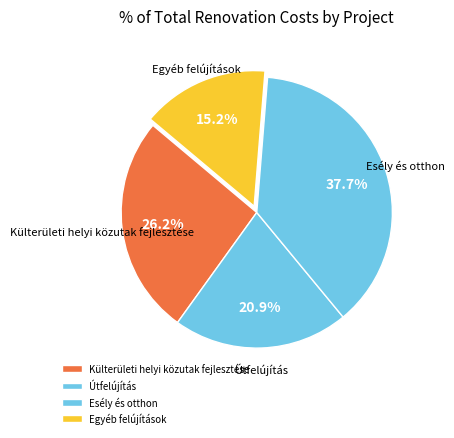

Is Útfelújítás the majority of the pie?

No